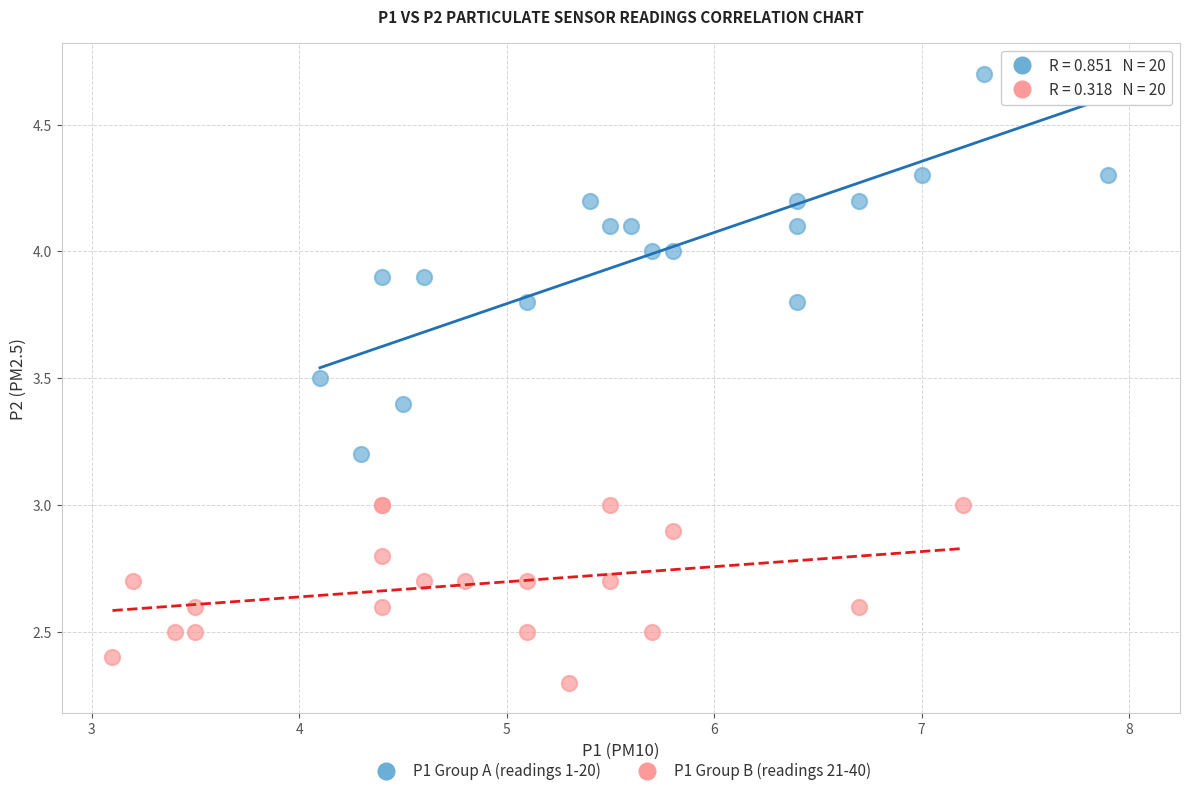

Which series contains the highest Y value?

P1 Group A (readings 1-20)